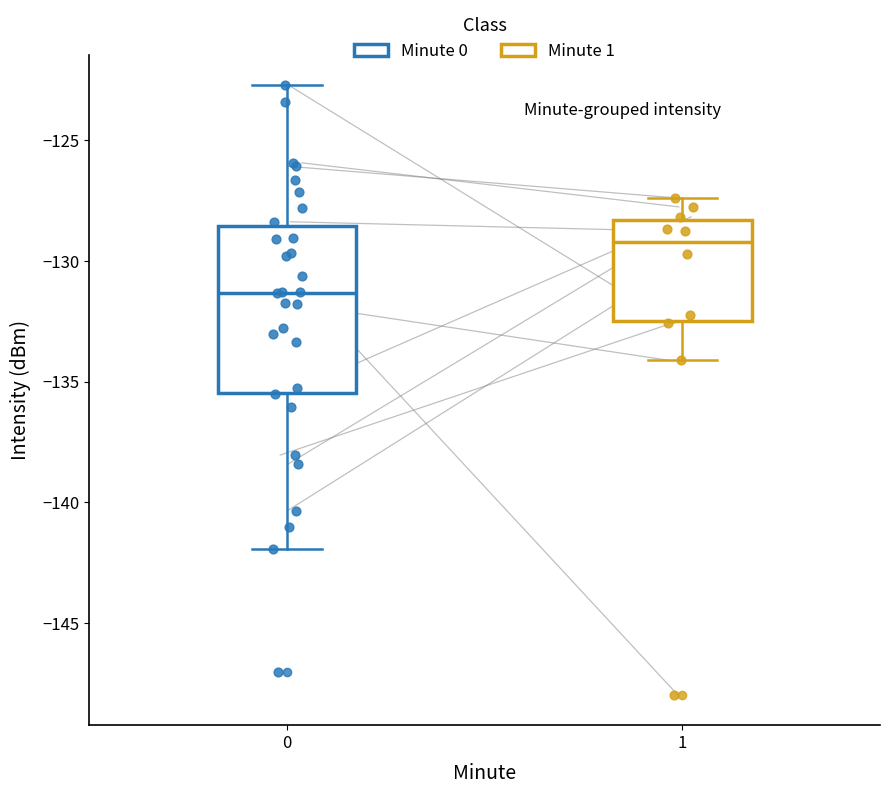

Reading left to right, read every box against the y-axis: the position of its median line, the range the box covers, and the ends of its whiskers. The values are not printed on the chart, so give them approximately, as read against the axis.

0: median -131.5, box -135.5 to -128.5, whiskers -142.0 to -122.5
1: median -129.0, box -132.5 to -128.5, whiskers -134.0 to -127.5